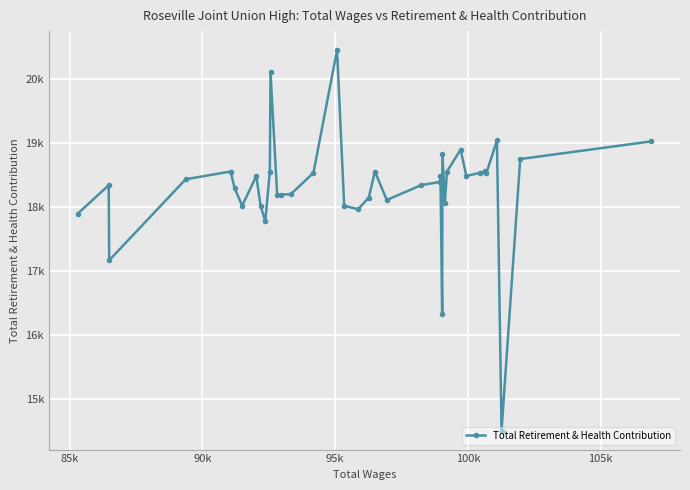

Does the chart have visible grid lines?

Yes